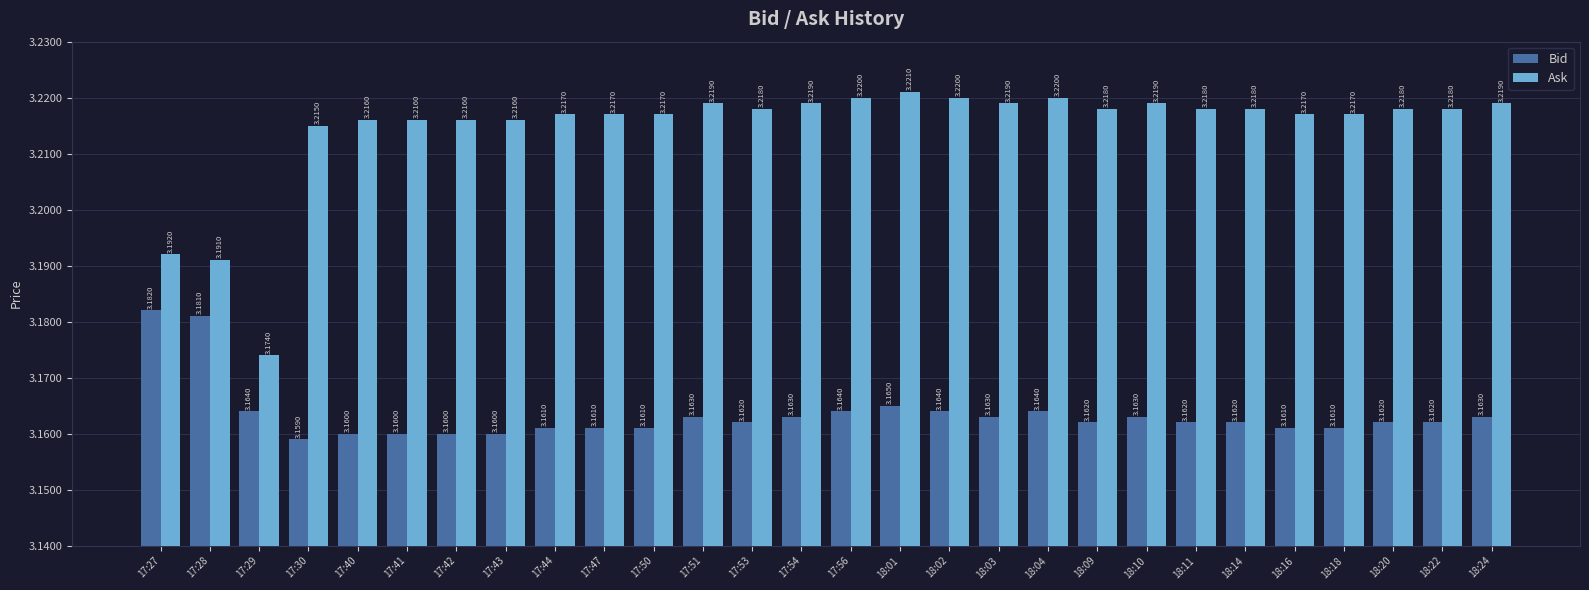

The value of Bid at 17:53 is 4.2. True or false?

False